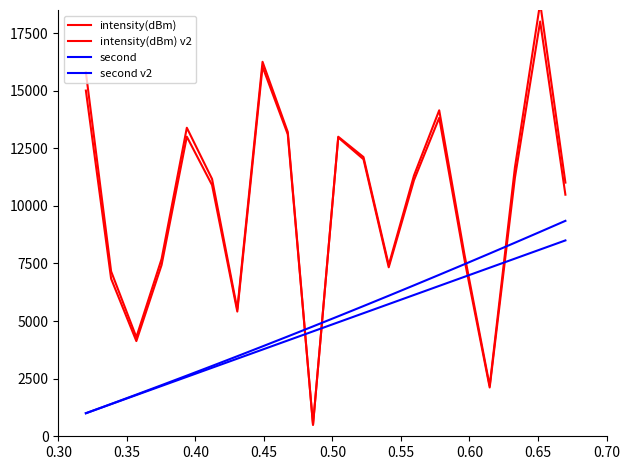

Reading left to right, extract all data points from this chart.

intensity(dBm): 15793.3	7158.1	4301.2	7697.3	13389.4	11166.5	5514.3	16252.1	13207.0	500.0	12965.7	12022.8	7333.5	11111.6	13819.2	7670.8	2118.2	11223.3	18000.0	10484.3
intensity(dBm) v2: 15003.6	6837.9	4131.4	7434.0	13001.8	10902.0	5412.7	16038.3	13102.7	498.7	12999.8	12117.7	7430.0	11316.3	14146.5	7892.8	2190.6	11666.3	18805.3	11008.5
second: 1000.0	1394.7	1789.5	2184.2	2578.9	2973.7	3368.4	3763.2	4157.9	4552.6	4947.4	5342.1	5736.8	6131.6	6526.3	6921.1	7315.8	7710.5	8105.3	8500.0
second v2: 1000.0	1402.1	1808.3	2218.7	2633.2	3051.9	3474.8	3901.8	4333.0	4768.3	5207.8	5651.4	6099.2	6551.1	7007.2	7467.5	7931.9	8400.4	8873.1	9350.0